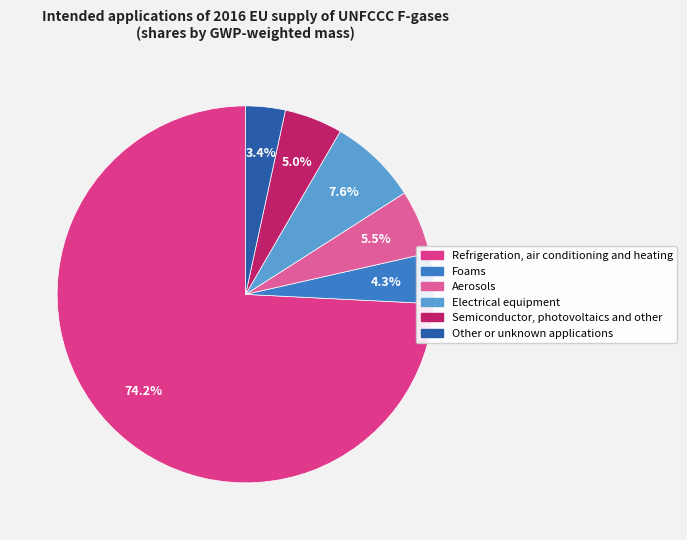

To the nearest percent, what is the difference between the largest and smallest slice percentages?

71%